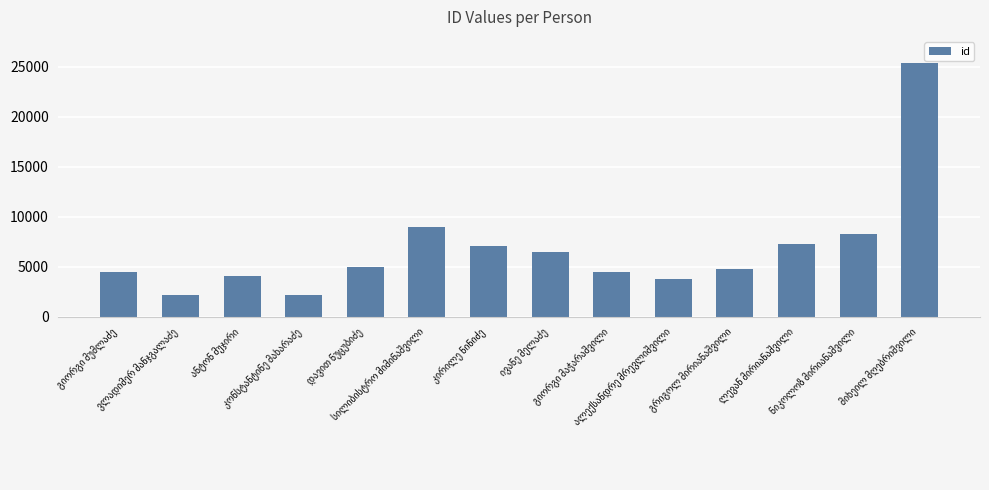

How many bars are there in total?

14